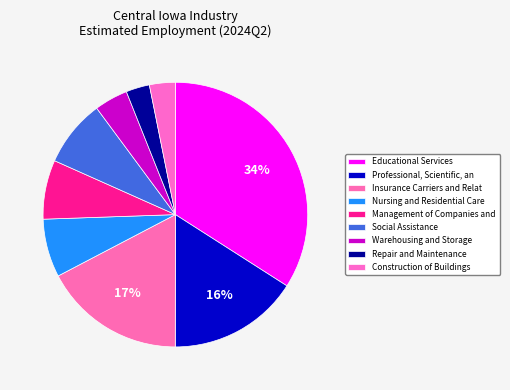

Is there any slice that represents more than half of the pie?

No